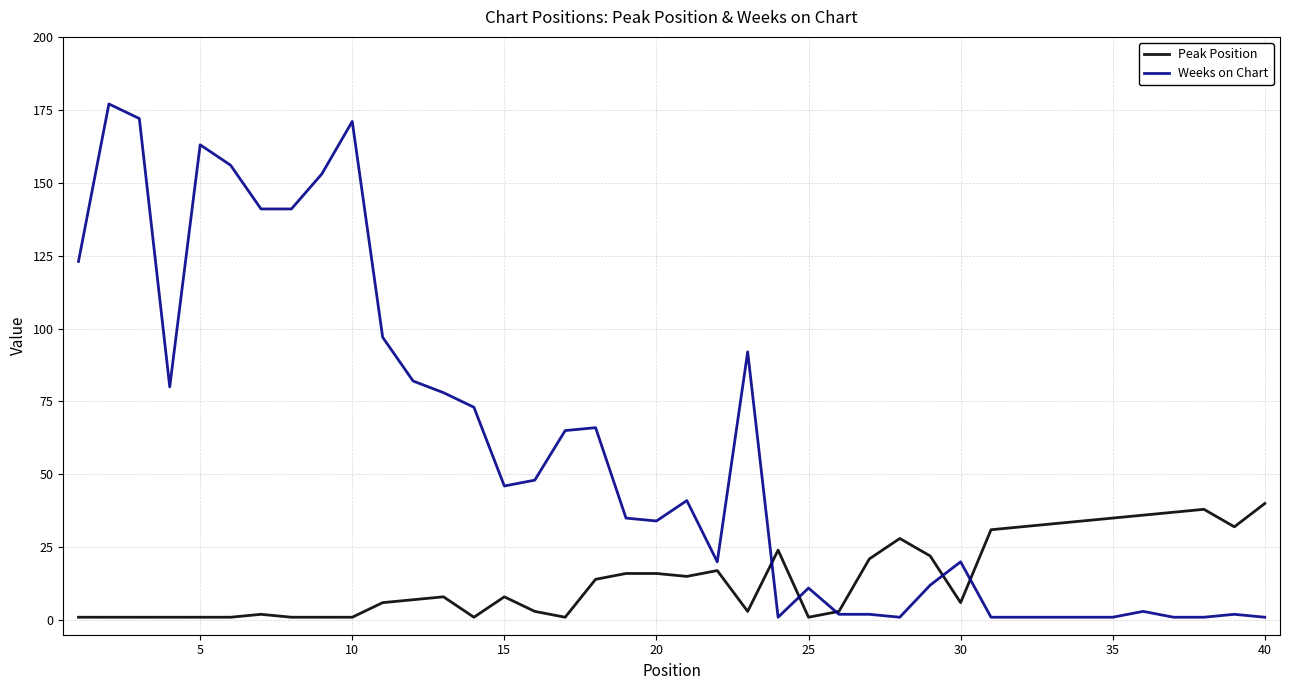

Which series has the widest spread of values?

Weeks on Chart